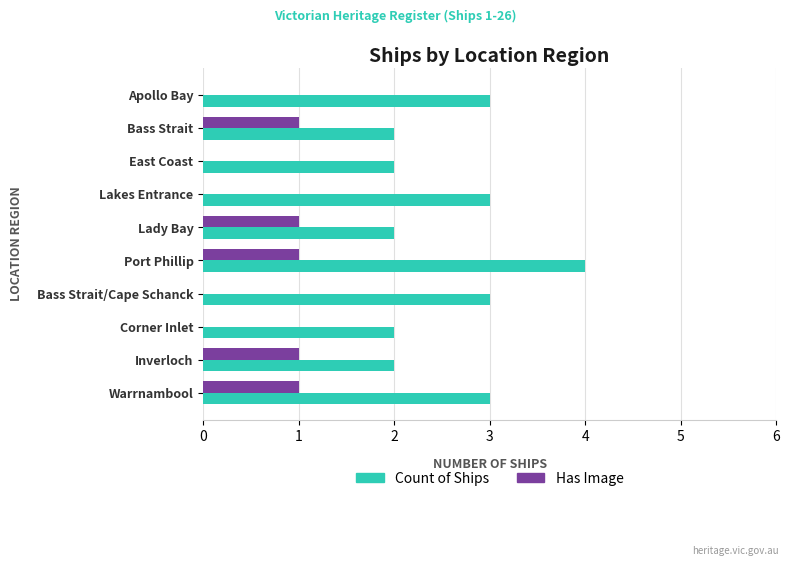

What is the maximum value shown in the chart?

4